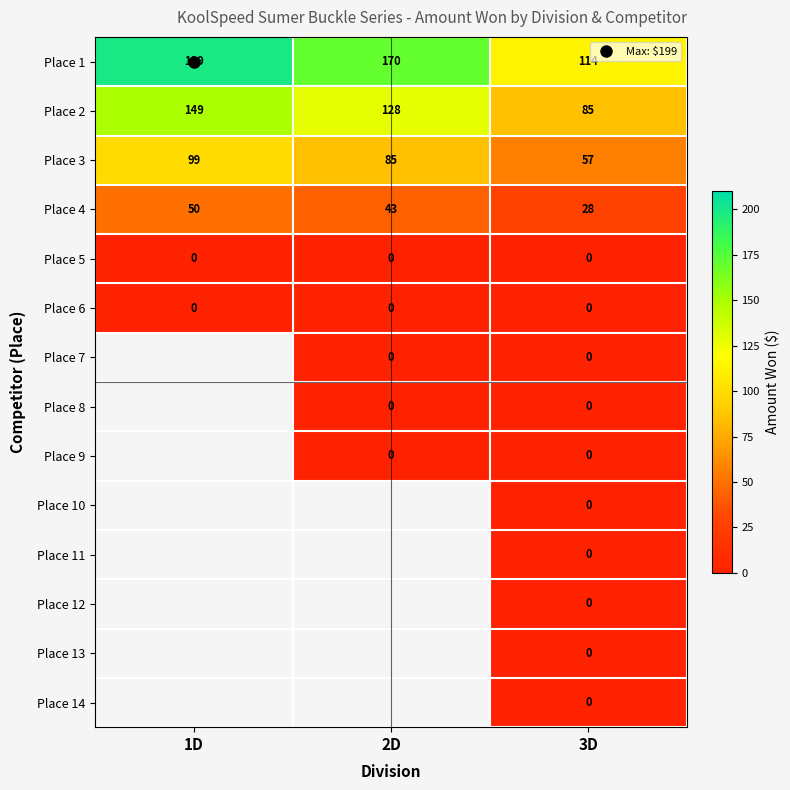

Which has a higher value, 1D or 3D?

1D